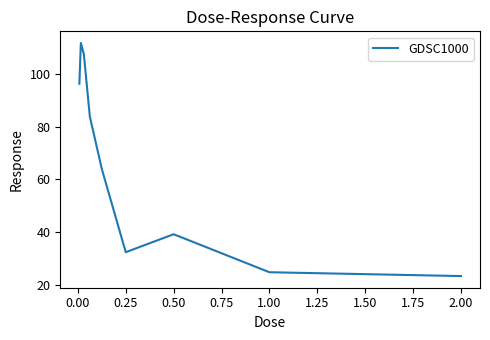

How many interior local valleys (lower than both neighbors) does the data have?

1